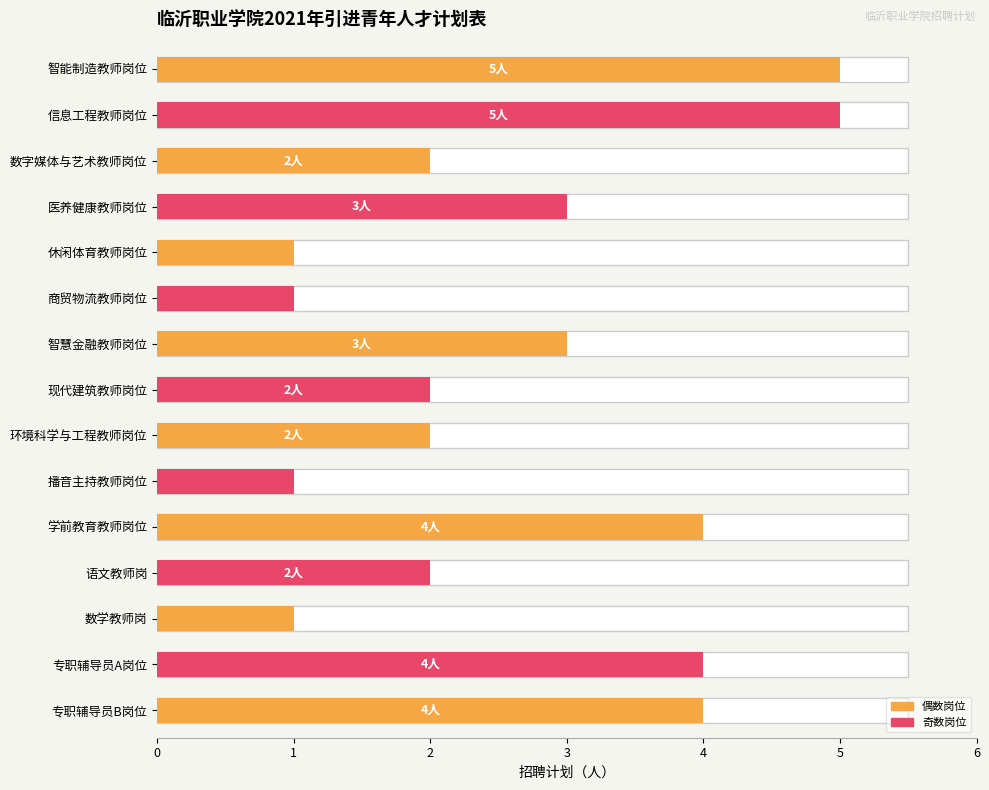

Does the chart contain stacked bars?

No